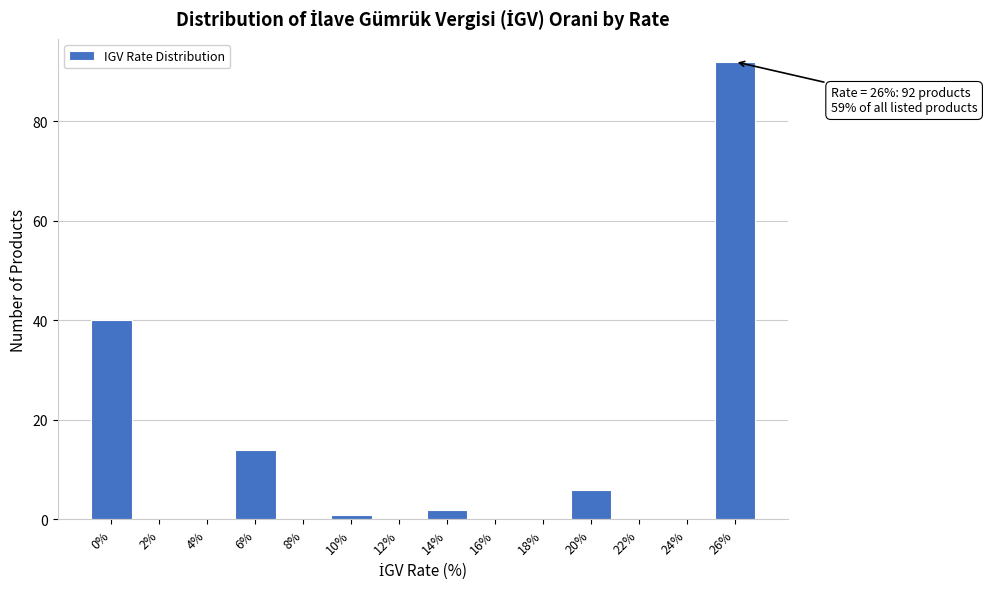

Over which range of the x-axis is the bar tallest?

25 to 27